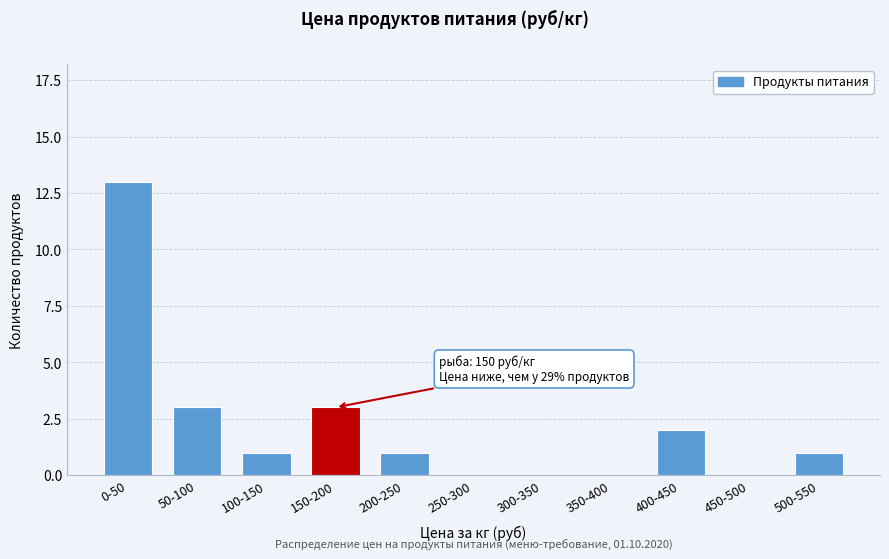

Reading left to right, what are all the values shown in this chart?

0-50=13	50-100=3	100-150=1	150-200=3	200-250=1	250-300=0	300-350=0	350-400=0	400-450=2	450-500=0	500-550=1